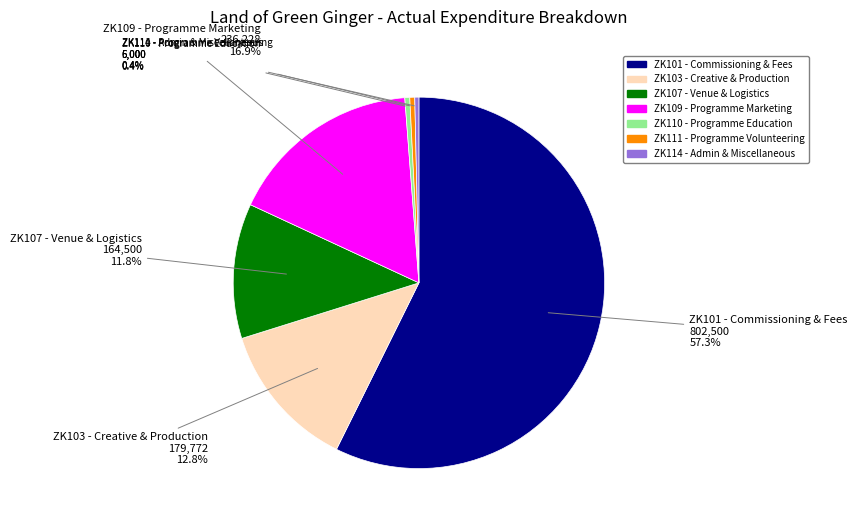

Between ZK109 - Programme Marketing and ZK101 - Commissioning & Fees, which is larger?

ZK101 - Commissioning & Fees